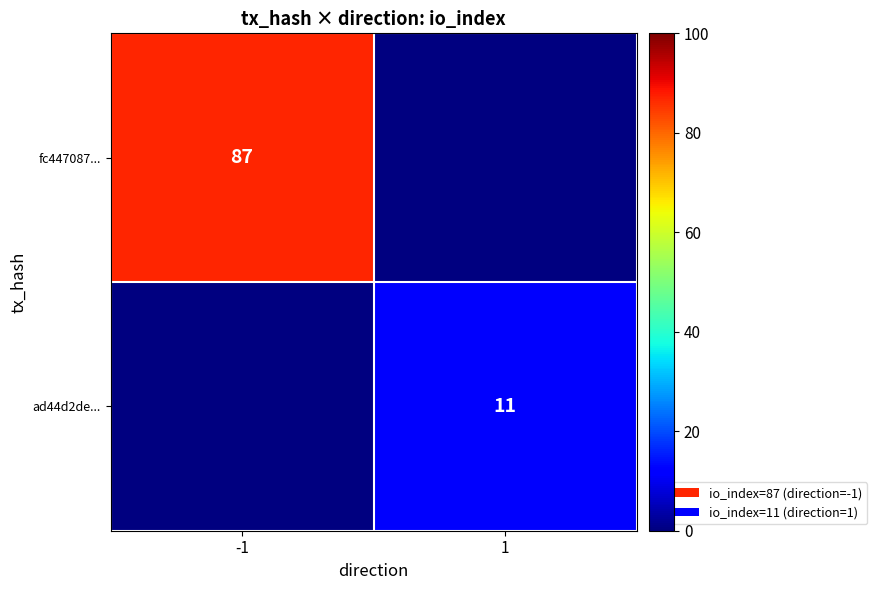

True or false: fc447087... has a value of 131 at -1.

False